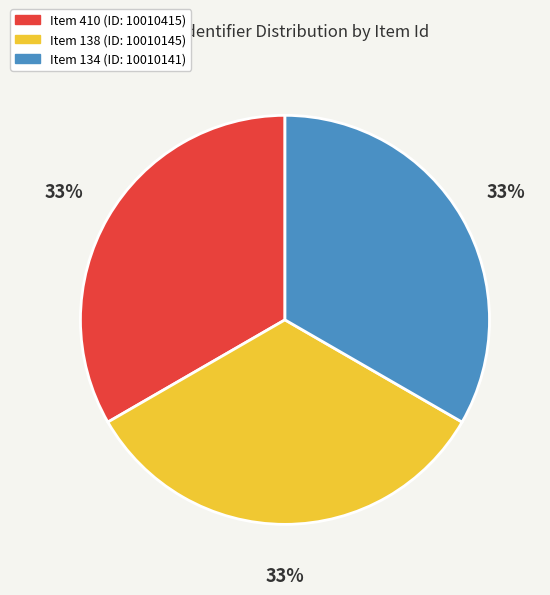

Is Item 134 (ID: 10010141) the majority of the pie?

No